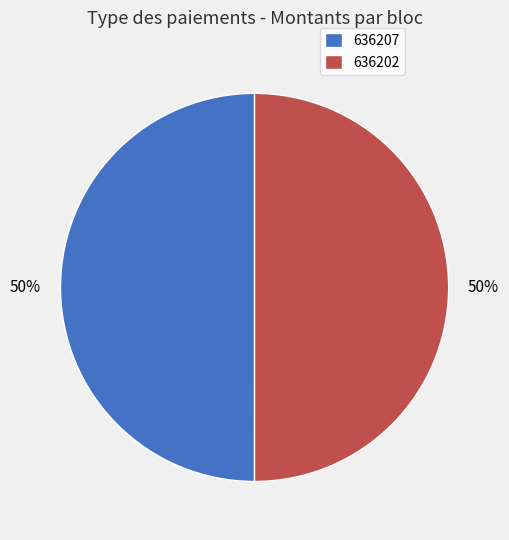

To the nearest percent, what percentage of the pie is 636207?

50%